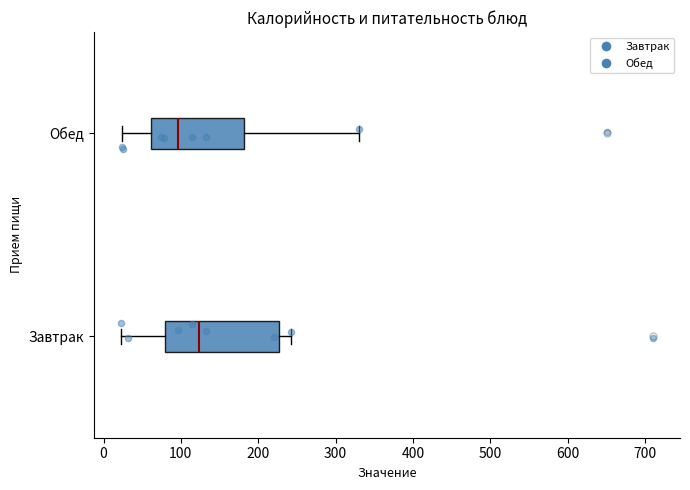

Which box's median line is the furthest to the right?

Завтрак